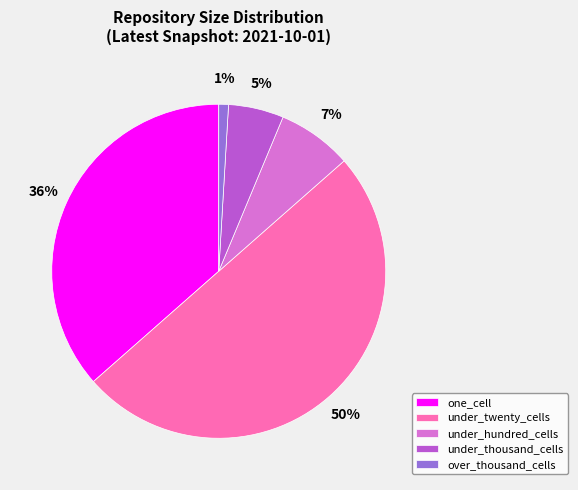

Is the sum of one_cell and over_thousand_cells greater than half?

No